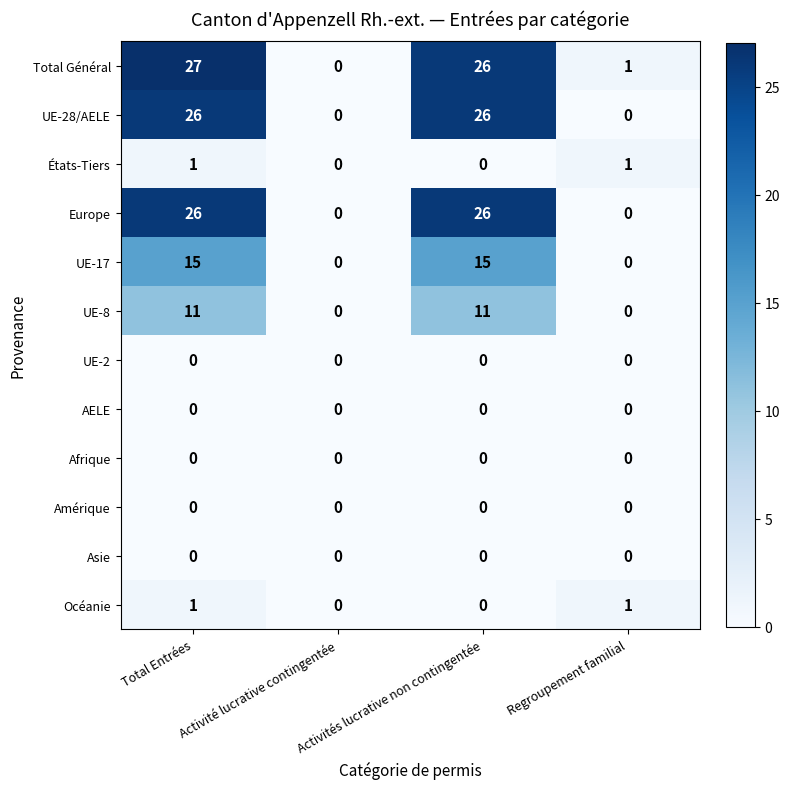

Rank the categories by Total Général value from highest to lowest.

Total Entrées, Activités lucrative non contingentée, Regroupement familial, Activité lucrative contingentée